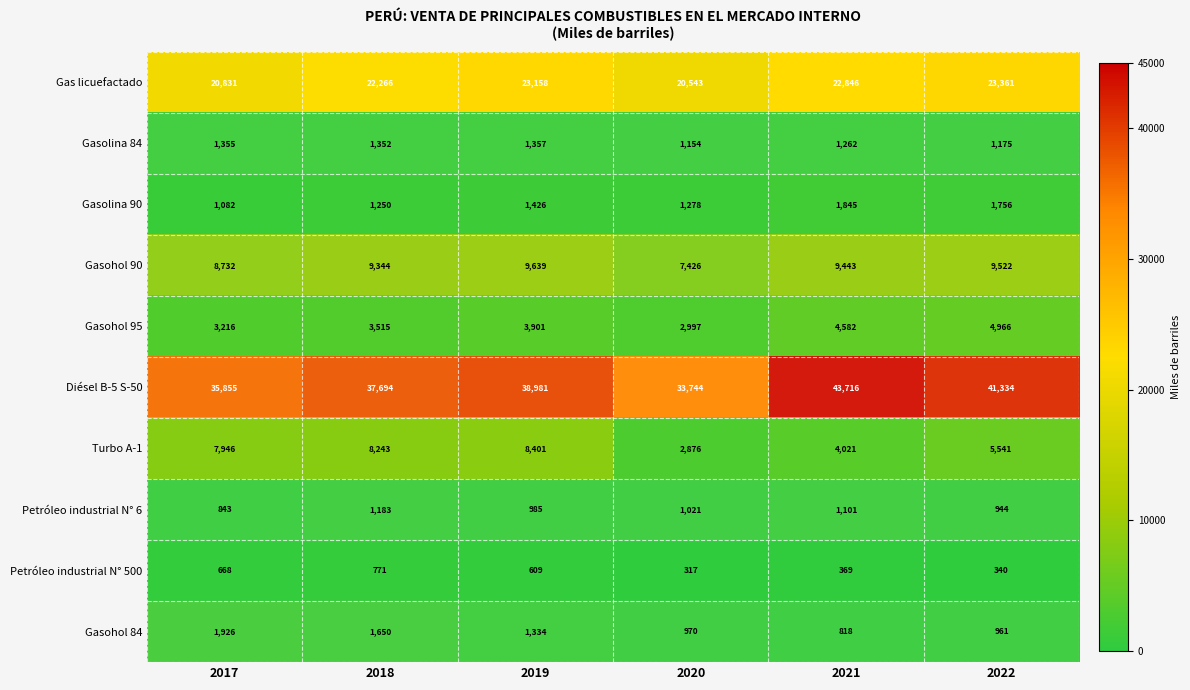

Rank the series at 2022 from lowest to highest value.

Petróleo industrial N° 500, Petróleo industrial N° 6, Gasohol 84, Gasolina 84, Gasolina 90, Gasohol 95, Turbo A-1, Gasohol 90, Gas licuefactado, Diésel B-5 S-50